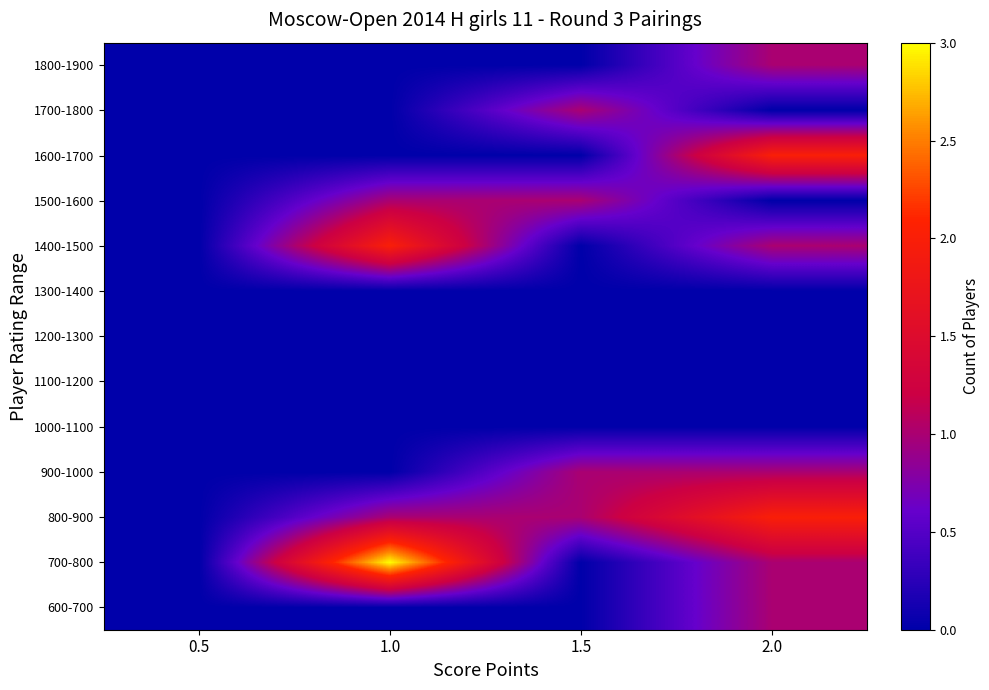

Reading right to left, transcribe all the data shown in this chart.

600-700: 2.0=1	1.5=0	1.0=0	0.5=0
700-800: 2.0=1	1.5=0	1.0=3	0.5=0
800-900: 2.0=2	1.5=1	1.0=1	0.5=0
900-1000: 2.0=1	1.5=1	1.0=0	0.5=0
1000-1100: 2.0=0	1.5=0	1.0=0	0.5=0
1100-1200: 2.0=0	1.5=0	1.0=0	0.5=0
1200-1300: 2.0=0	1.5=0	1.0=0	0.5=0
1300-1400: 2.0=0	1.5=0	1.0=0	0.5=0
1400-1500: 2.0=1	1.5=0	1.0=2	0.5=0
1500-1600: 2.0=0	1.5=1	1.0=1	0.5=0
1600-1700: 2.0=2	1.5=0	1.0=0	0.5=0
1700-1800: 2.0=0	1.5=1	1.0=0	0.5=0
1800-1900: 2.0=1	1.5=0	1.0=0	0.5=0